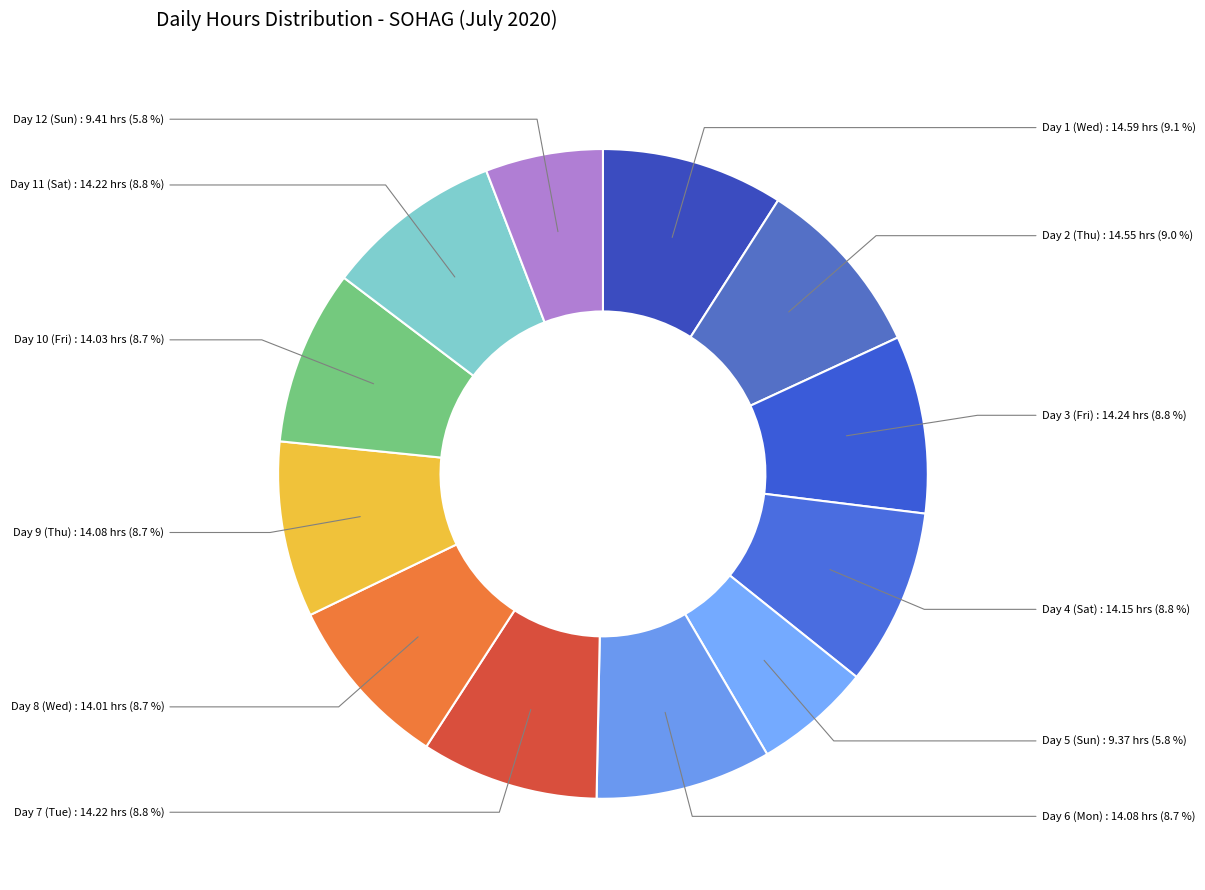

Count the number of slices in the pie.

12